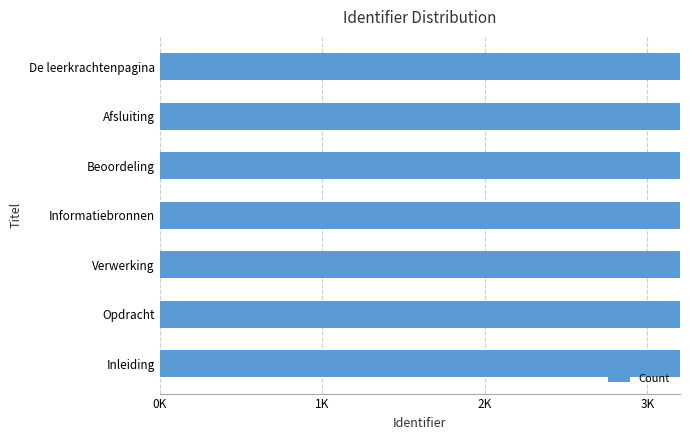

How many categories are shown in the chart?

7